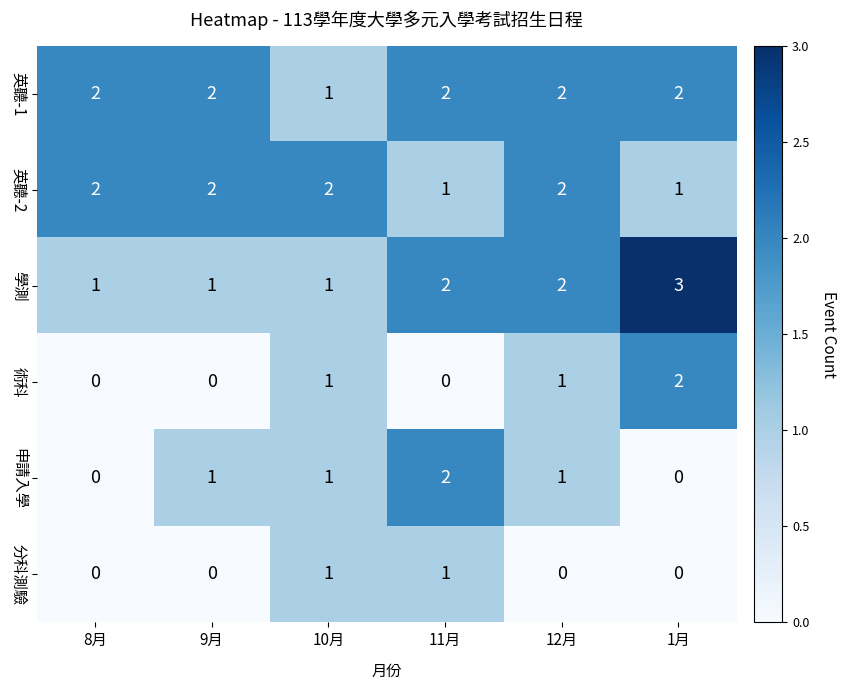

Is the value of 分科測驗 at 12月 greater than the value of 申請入學 at 9月?

No